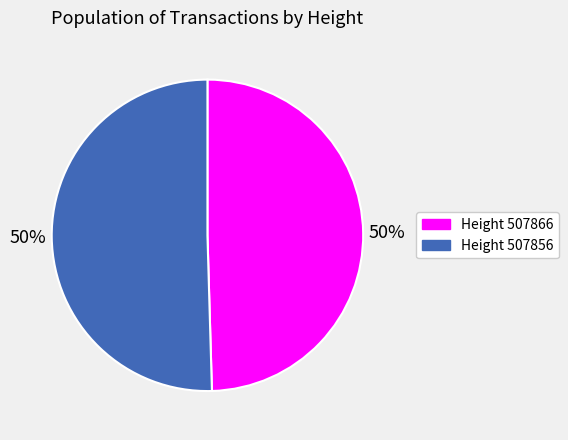

How many slices are in this pie chart?

2